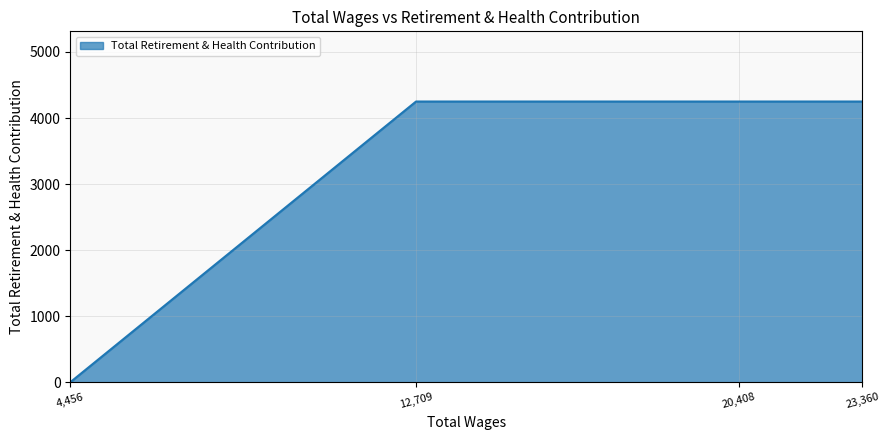

True or false: there are more than 1 points higher than both neighbors.

False